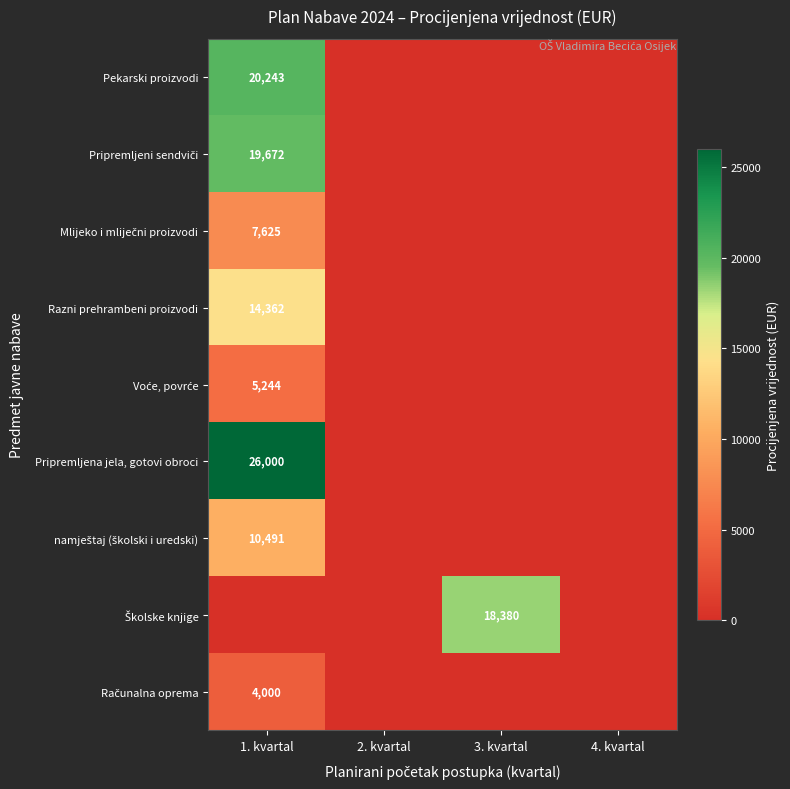

Rank the series by their maximum value, from lowest to highest.

Računalna oprema, Voće, povrće, Mlijeko i mliječni proizvodi, namještaj (školski i uredski), Razni prehrambeni proizvodi, Školske knjige, Pripremljeni sendviči, Pekarski proizvodi, Pripremljena jela, gotovi obroci